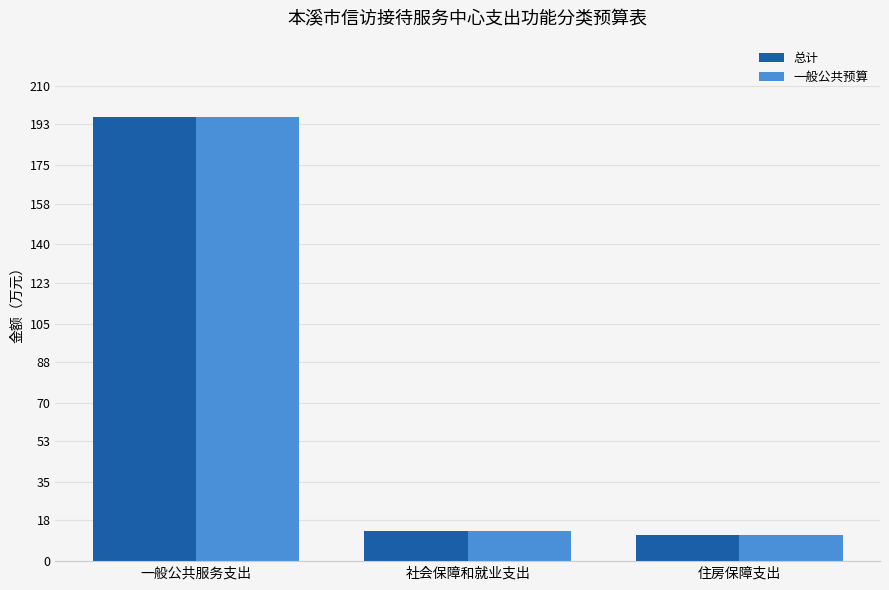

Read the 一般公共预算 value at 住房保障支出.

11.7